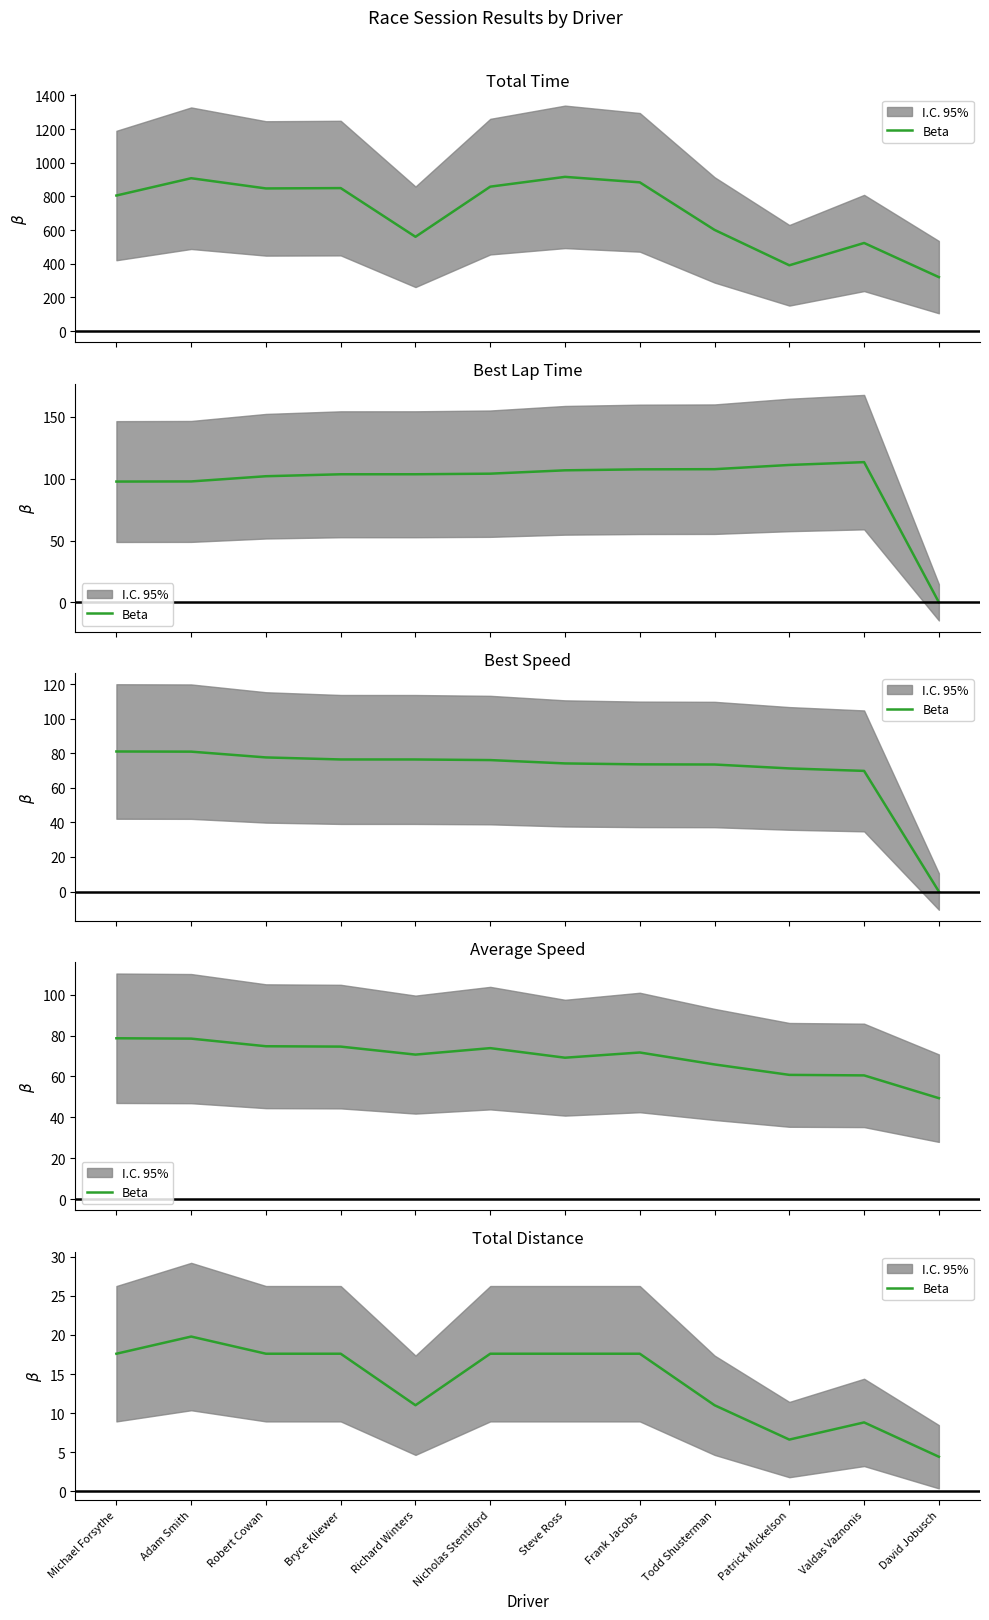

What is the difference between the second highest and minimum values?

13.2